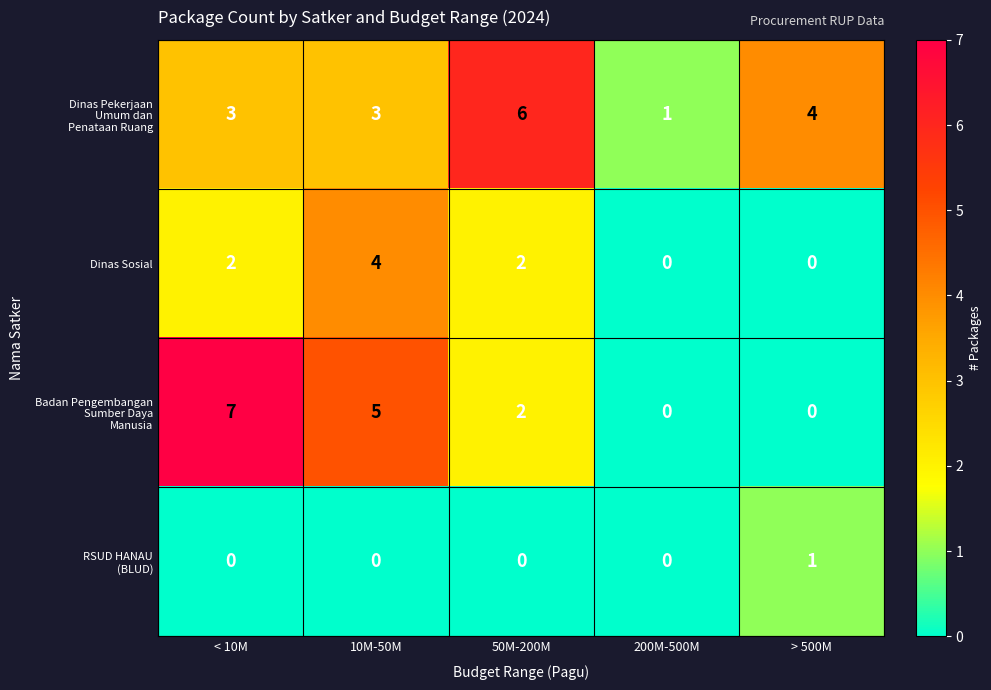

True or false: Dinas Sosial has a value of 4 at 10M-50M.

True